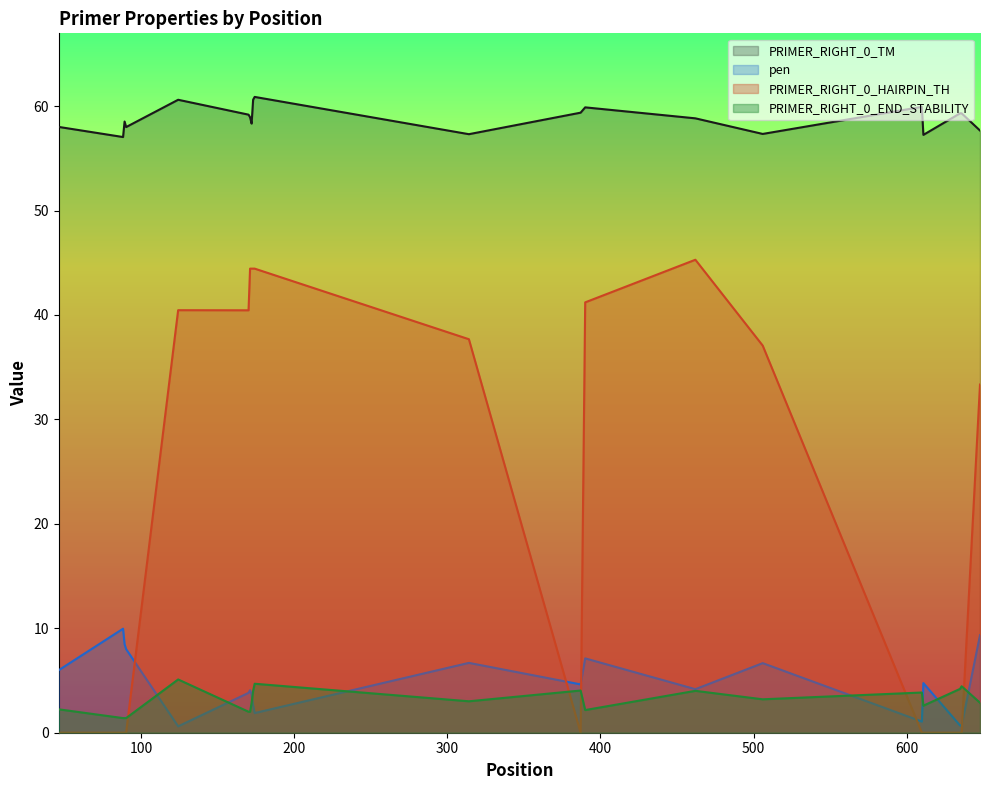

True or false: PRIMER_RIGHT_0_HAIRPIN_TH and PRIMER_RIGHT_0_TM intersect in this chart.

False